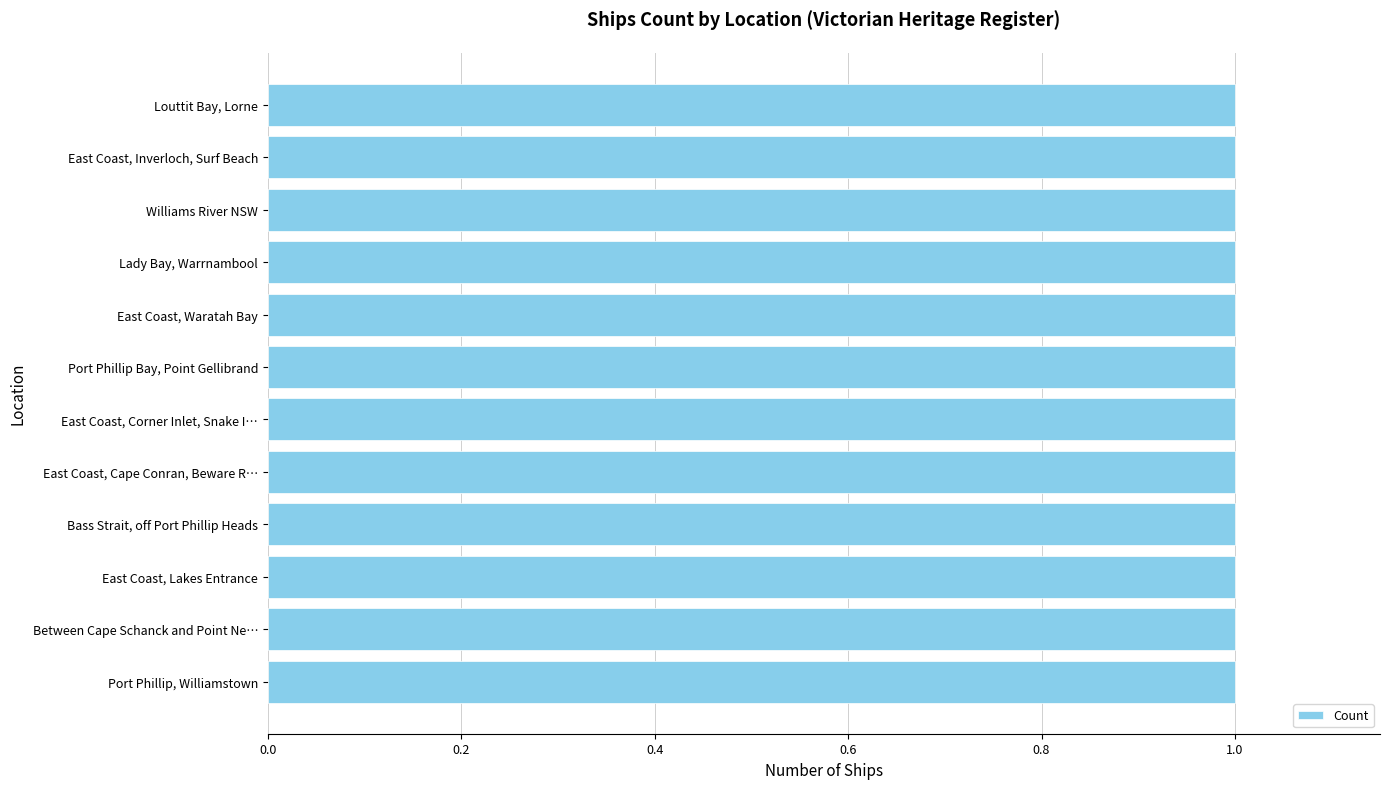

At which category does the chart reach its minimum across all series?

Lakes Entrance, near the bar